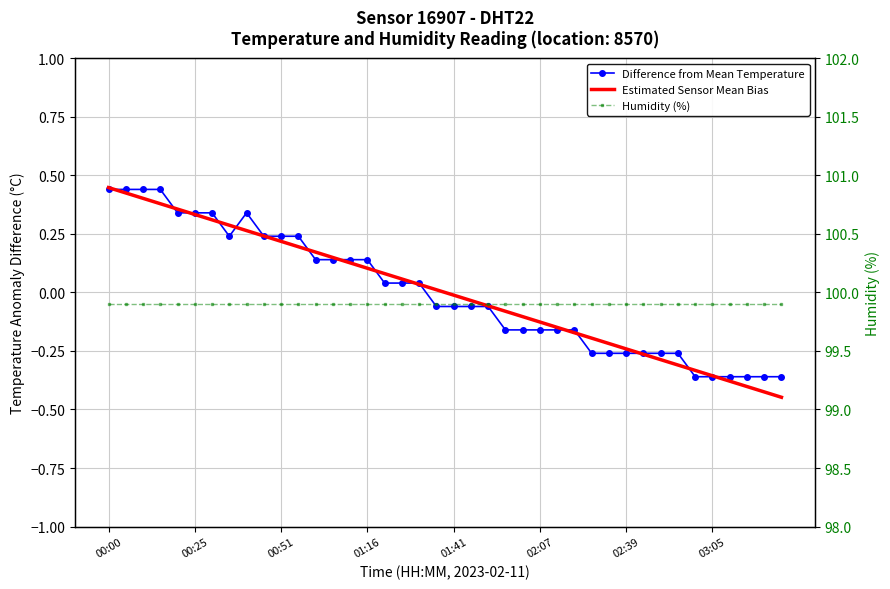

At which category is the sum across all series the highest?

00:00